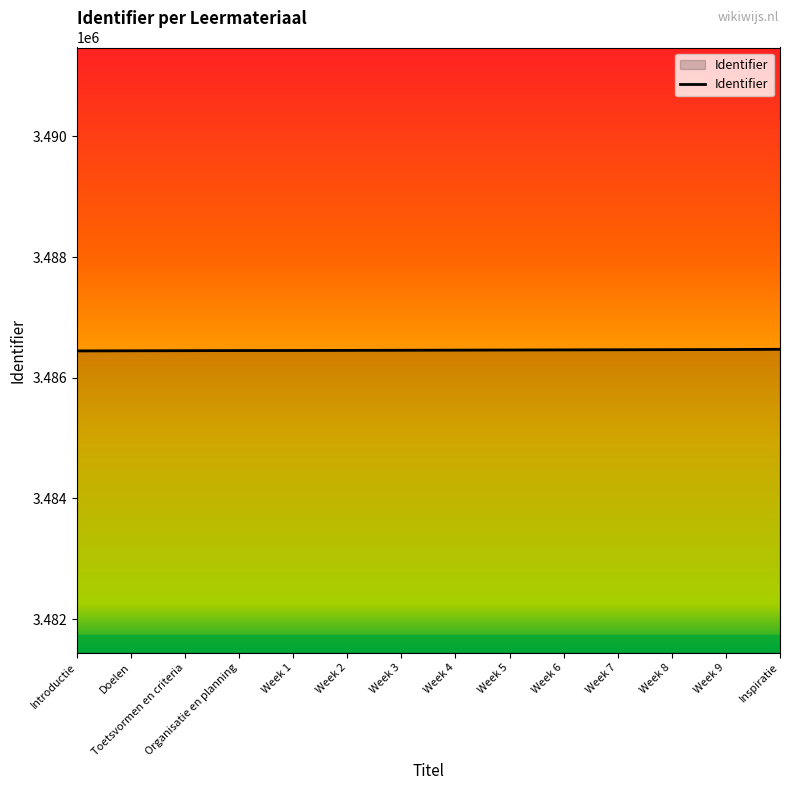

Approximately how many times larger is the value at Inspiratie compared to Introductie?

1.0